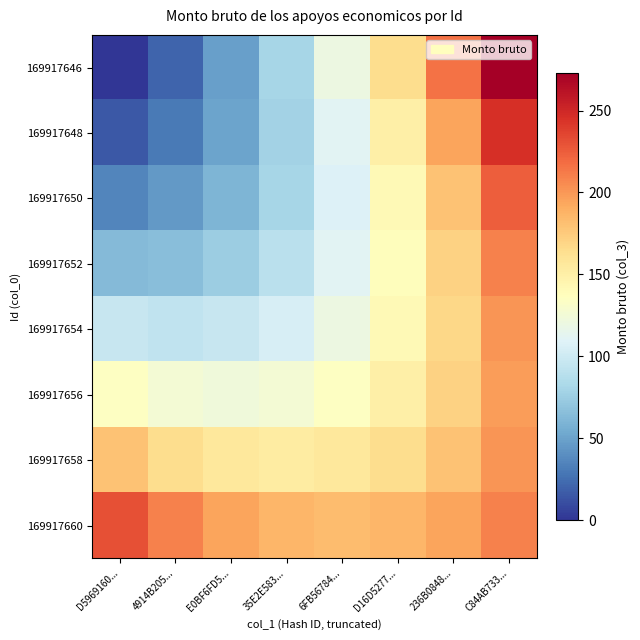

What is the spread (max minus min) of values at D16D5277...?

48